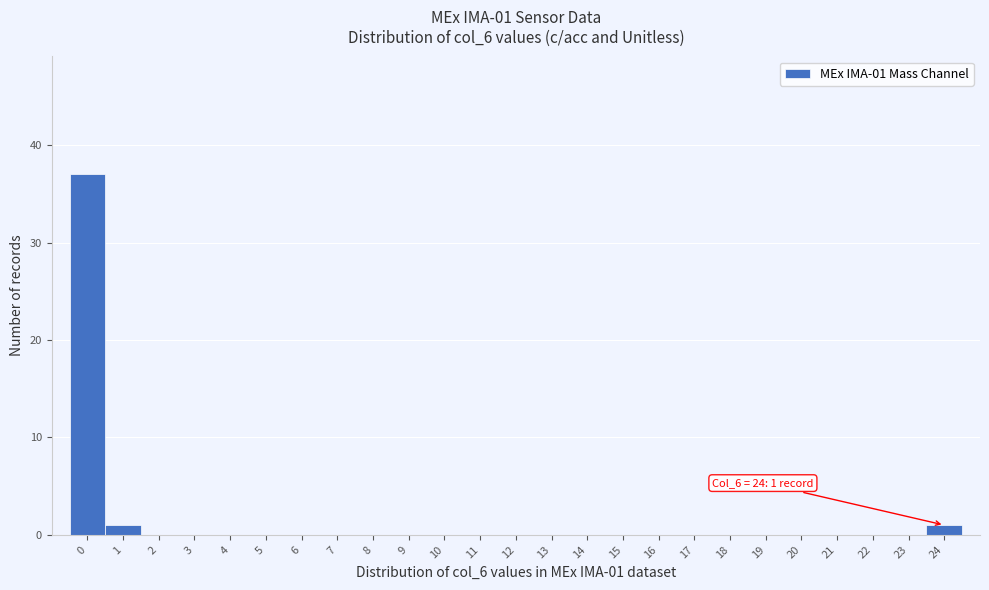

Reading right to left, list all the values displayed in this chart.

24=1	23=0	22=0	21=0	20=0	19=0	18=0	17=0	16=0	15=0	14=0	13=0	12=0	11=0	10=0	9=0	8=0	7=0	6=0	5=0	4=0	3=0	2=0	1=1	0=37